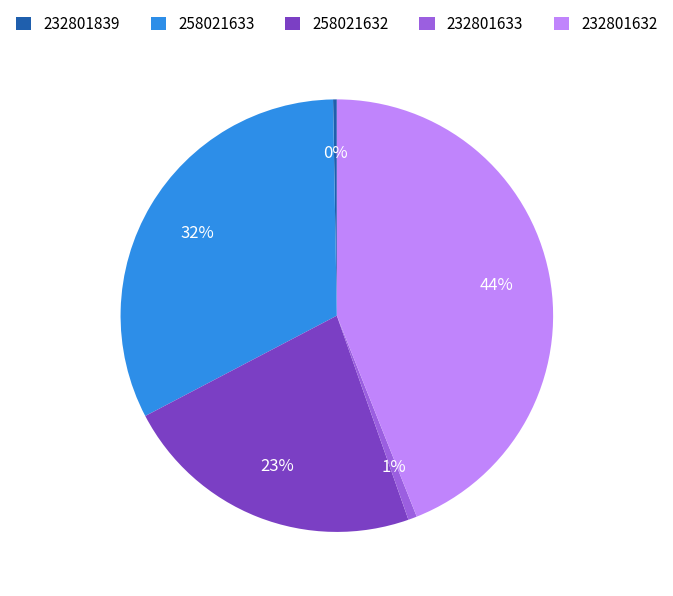

To the nearest percent, what is the combined percentage of 258021632 and 232801632?

67%